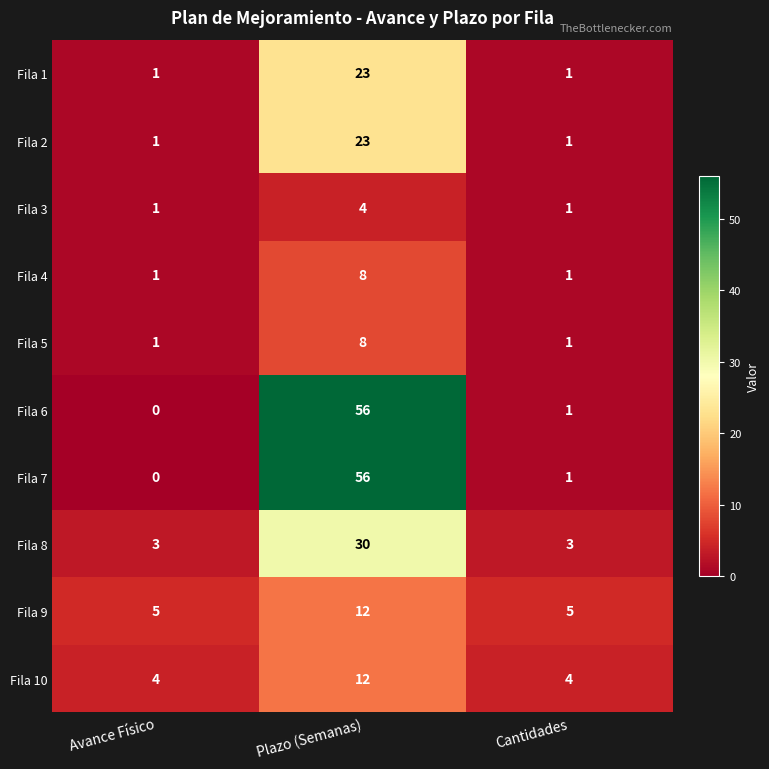

At which label does Fila 10 reach its peak?

Plazo (Semanas)